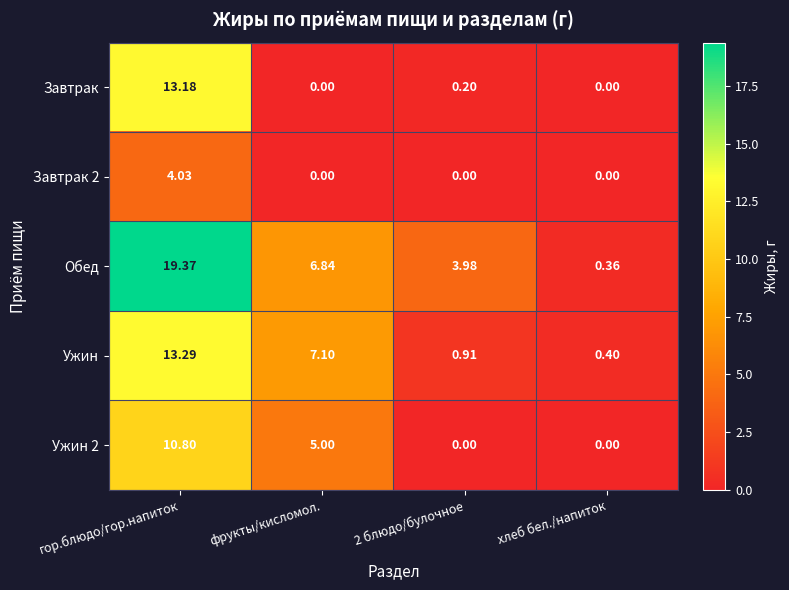

Which category has the lowest value in the Ужин series?

хлеб бел./напиток